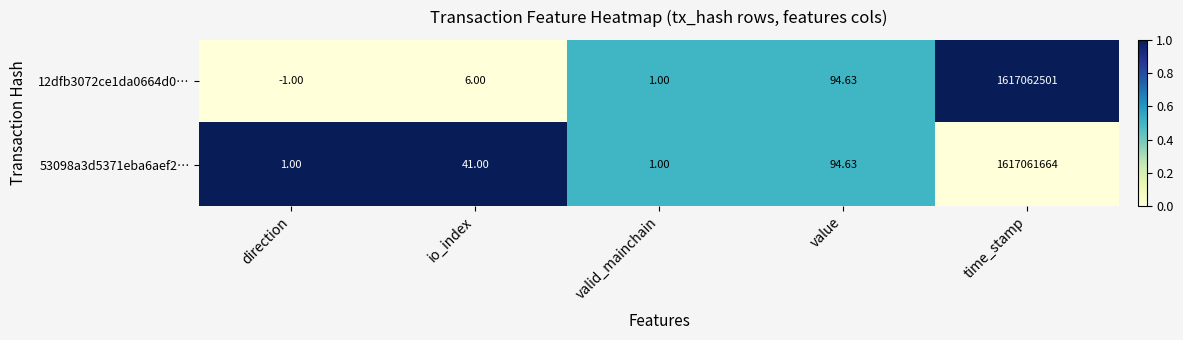

At which category does the chart reach its peak across all series?

time_stamp